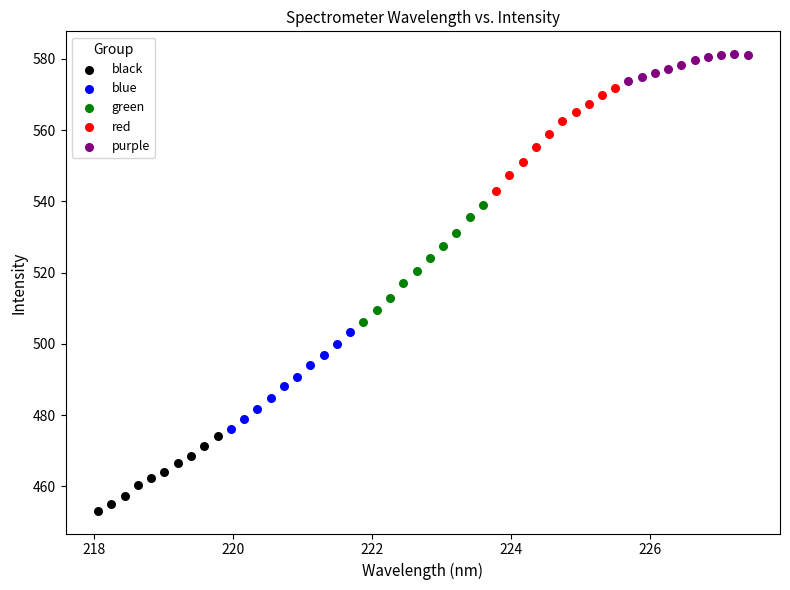

Which series reaches the maximum Y coordinate?

purple